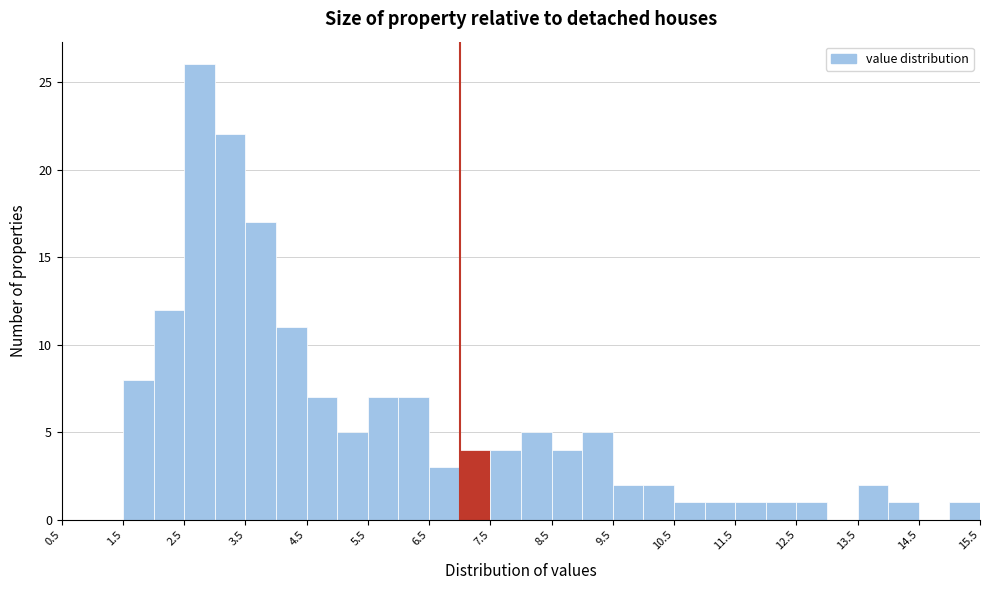

Reading left to right, list every bar in this chart as the range it spans on the x-axis followed by its height. The values are not printed on the chart, so give them approximately, as read against the axis.

0.5 to 1.0: 0
1.0 to 1.5: 0
1.5 to 2.0: 8
2.0 to 2.5: 12
2.5 to 3.0: 26
3.0 to 3.5: 22
3.5 to 4.0: 17
4.0 to 4.5: 11
4.5 to 5.0: 7
5.0 to 5.5: 5
5.5 to 6.0: 7
6.0 to 6.5: 7
6.5 to 7.0: 3
7.0 to 7.5: 4
7.5 to 8.0: 4
8.0 to 8.5: 5
8.5 to 9.0: 4
9.0 to 9.5: 5
9.5 to 10.0: 2
10.0 to 10.5: 2
10.5 to 11.0: 1
11.0 to 11.5: 1
11.5 to 12.0: 1
12.0 to 12.5: 1
12.5 to 13.0: 1
13.0 to 13.5: 0
13.5 to 14.0: 2
14.0 to 14.5: 1
14.5 to 15.0: 0
15.0 to 15.5: 1